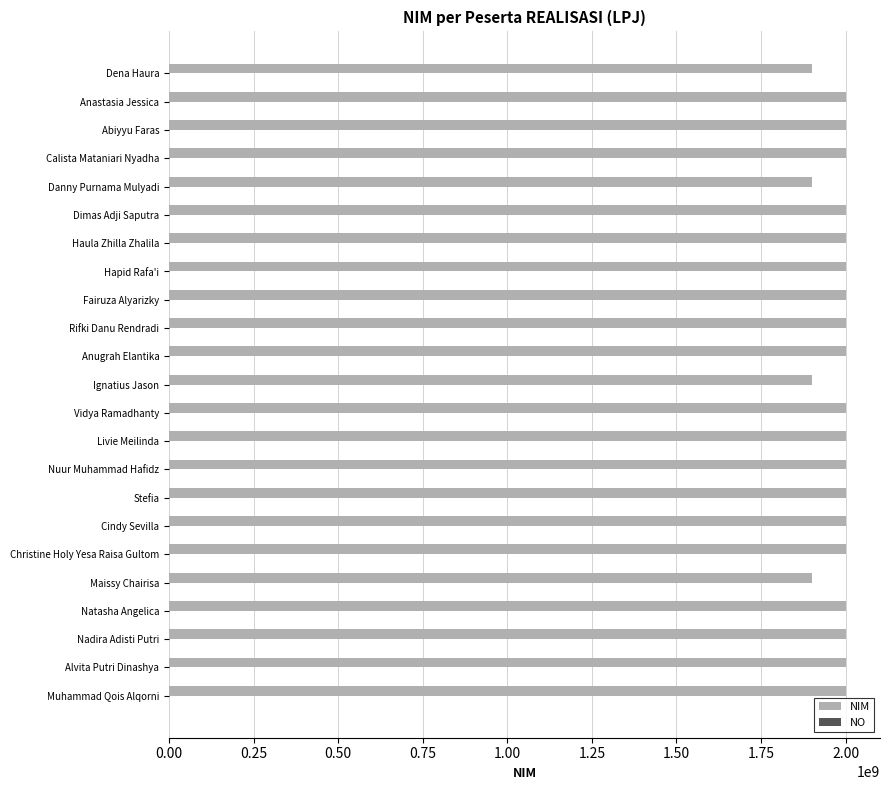

Which series has the largest total across all categories?

NIM